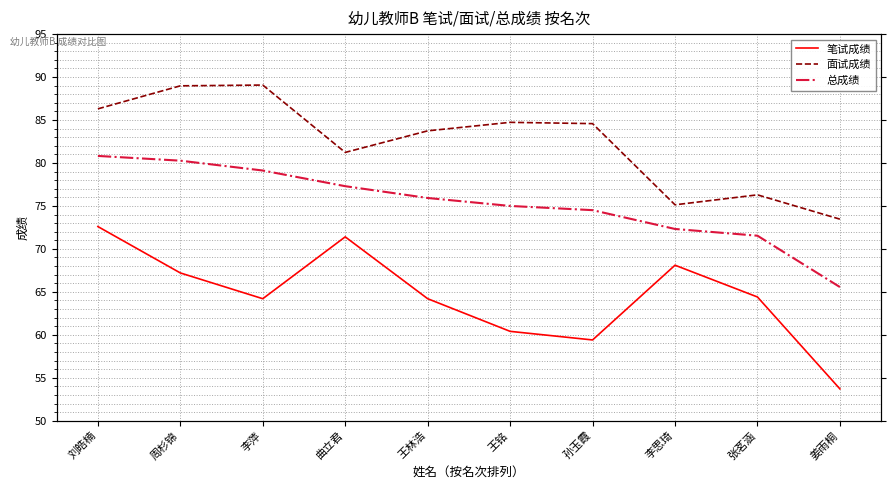

What is the highest value of the 面试成绩 series?

89.1